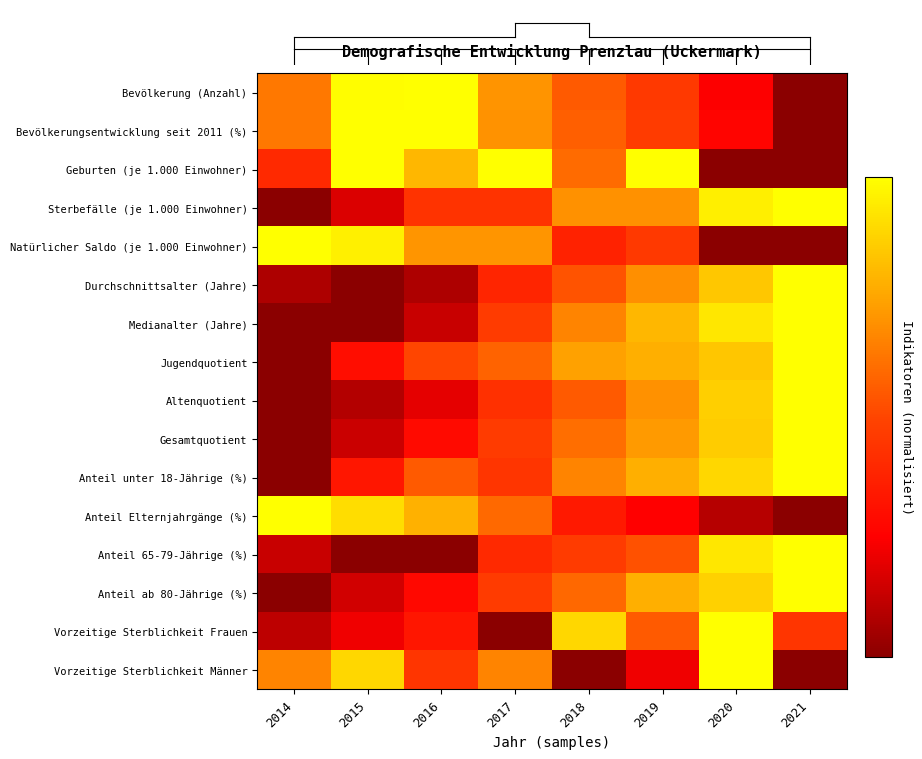

What is the difference between the highest and lowest values at 2019?

0.8